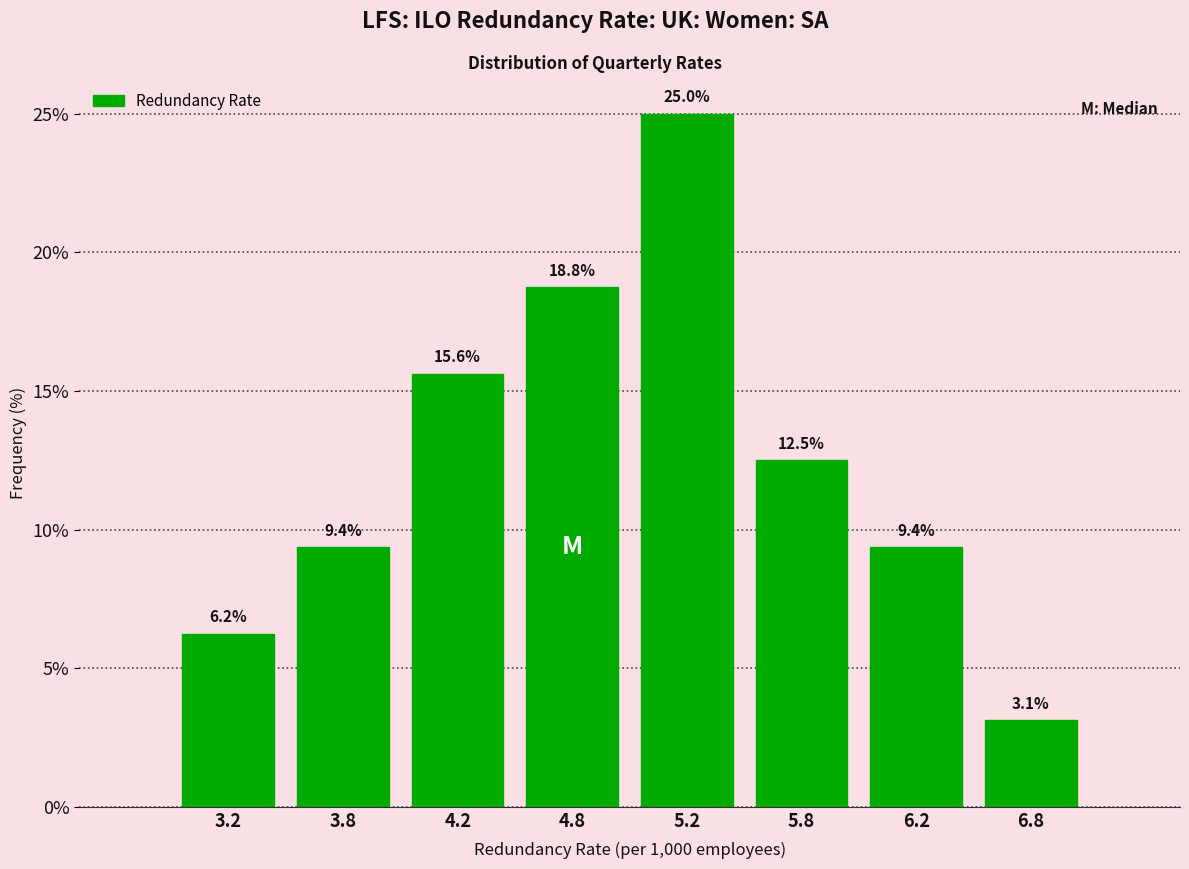

Where is the data nearest to the value 14?

5.8